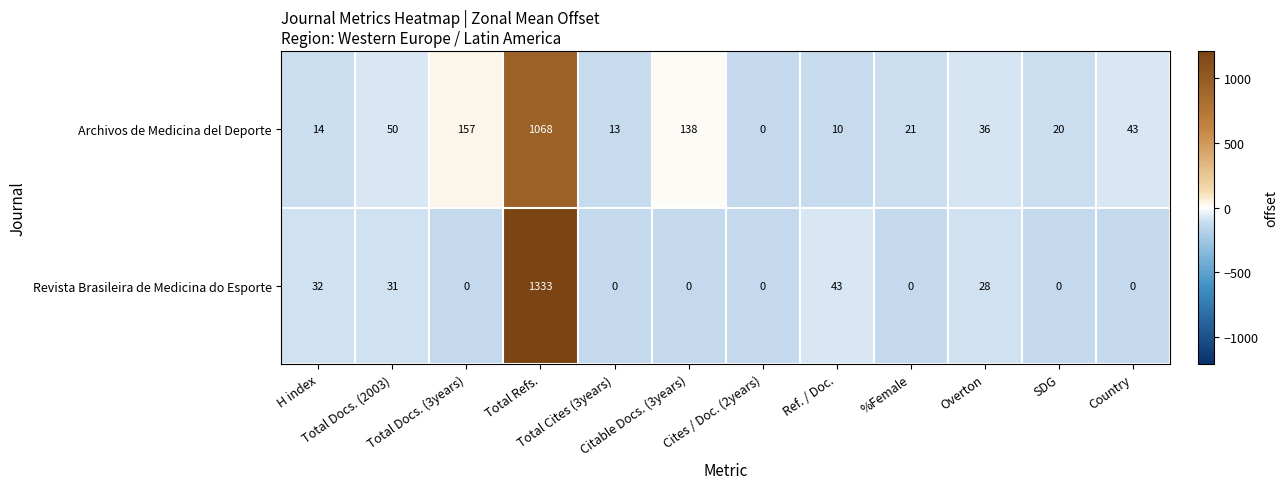

List the series in order of their peak value, lowest first.

Archivos de Medicina del Deporte, Revista Brasileira de Medicina do Esporte